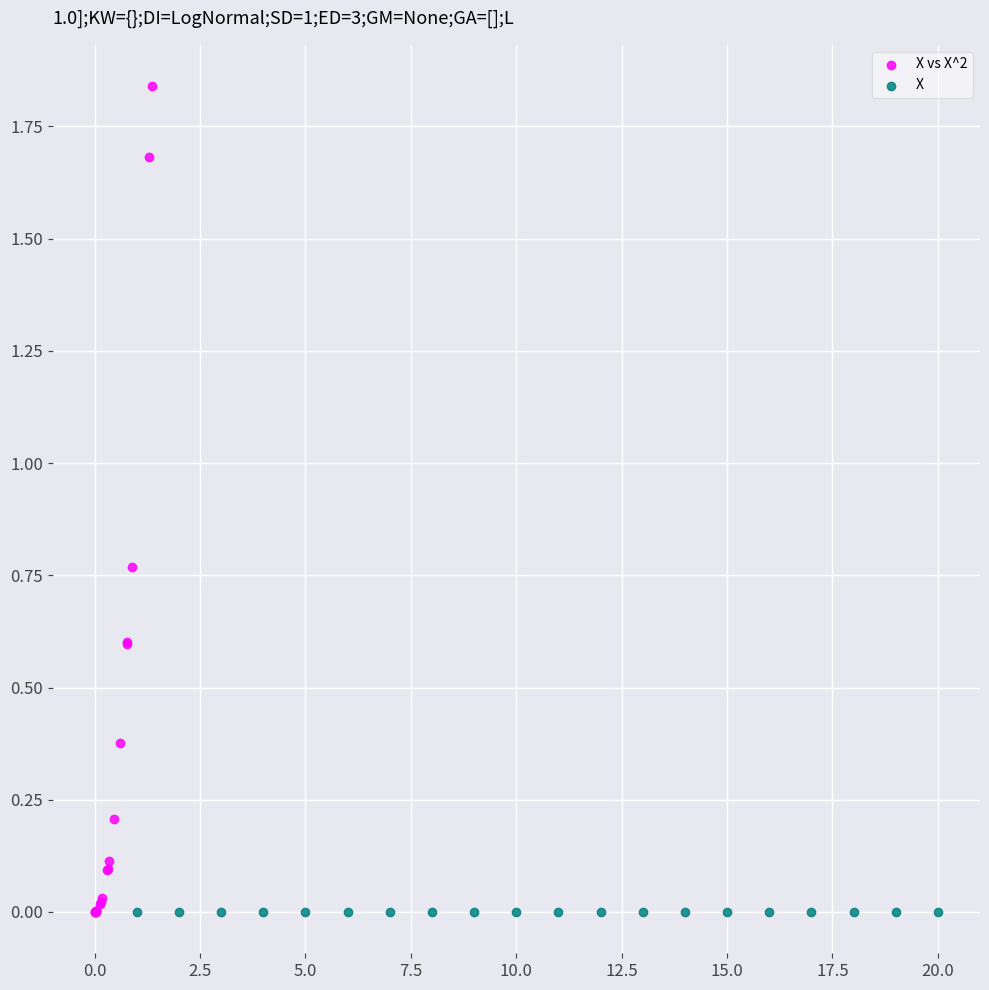

Which series reaches the maximum Y coordinate?

X vs X^2